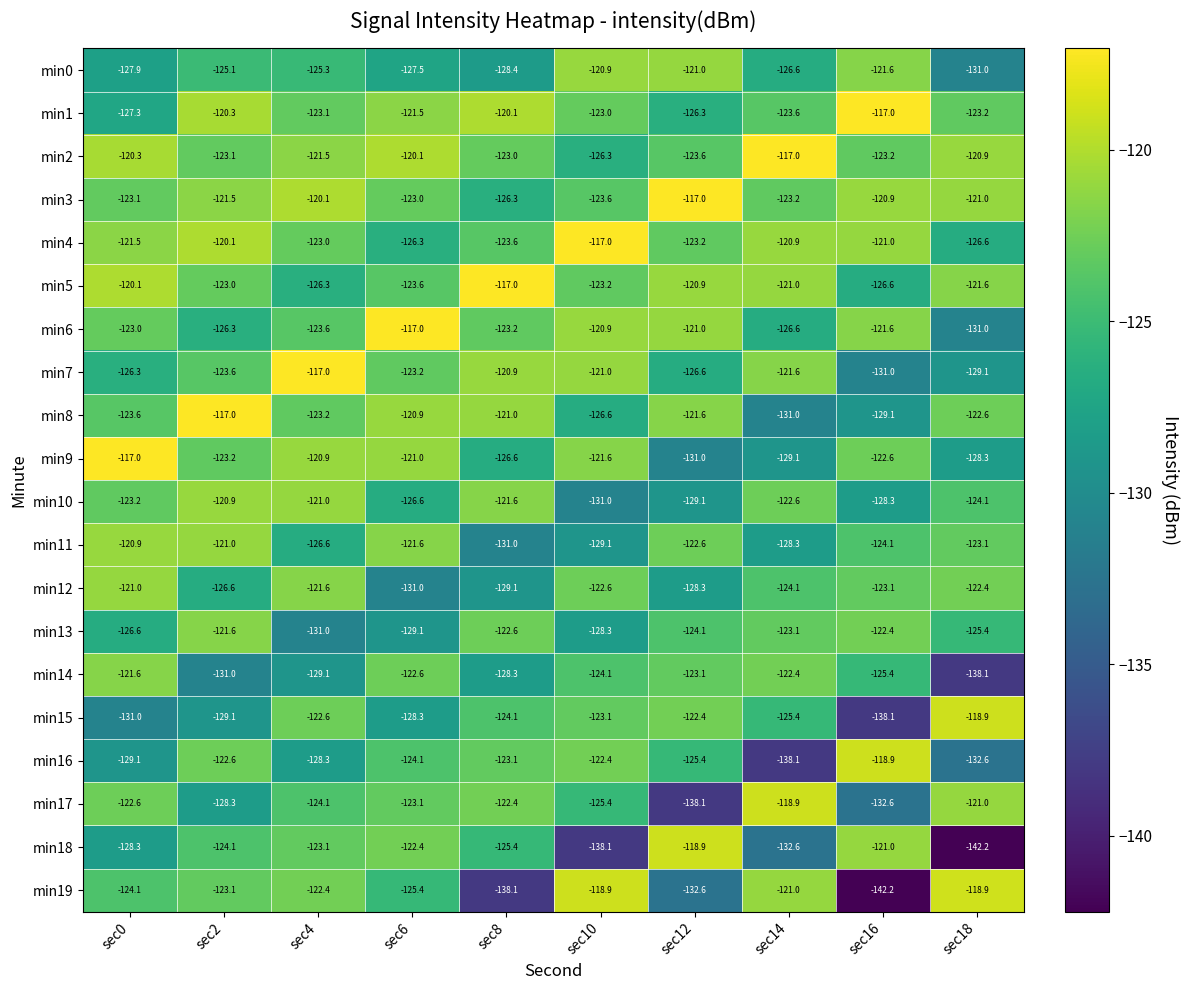

Rank the series at sec0 from highest to lowest value.

min9, min5, min2, min11, min12, min4, min14, min17, min6, min3, min10, min8, min19, min7, min13, min1, min0, min18, min16, min15